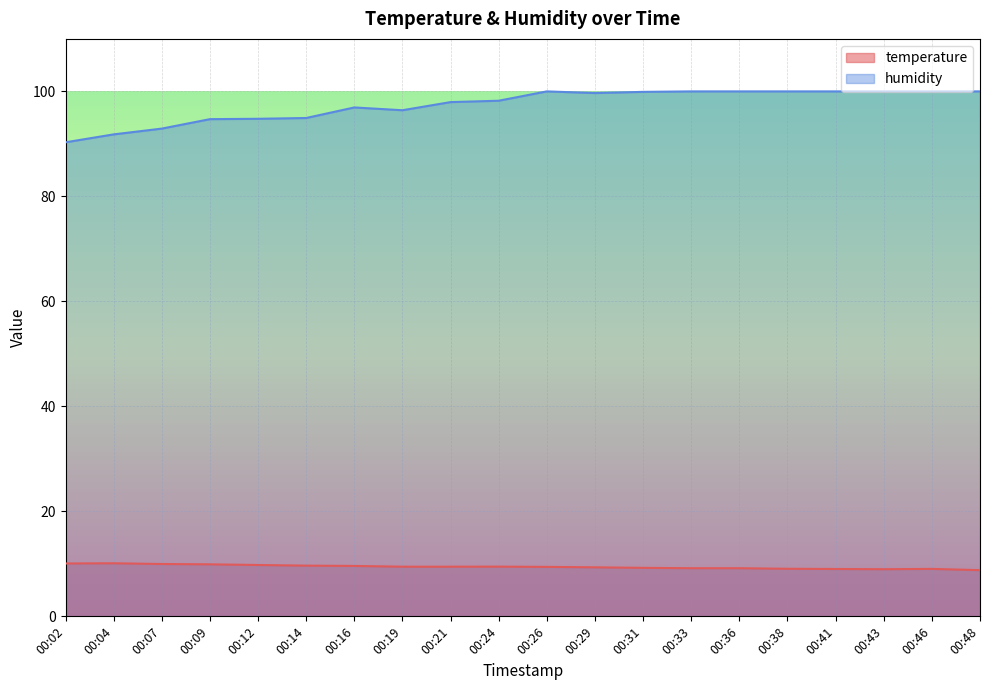

What are all the series names shown in the legend?

temperature, humidity